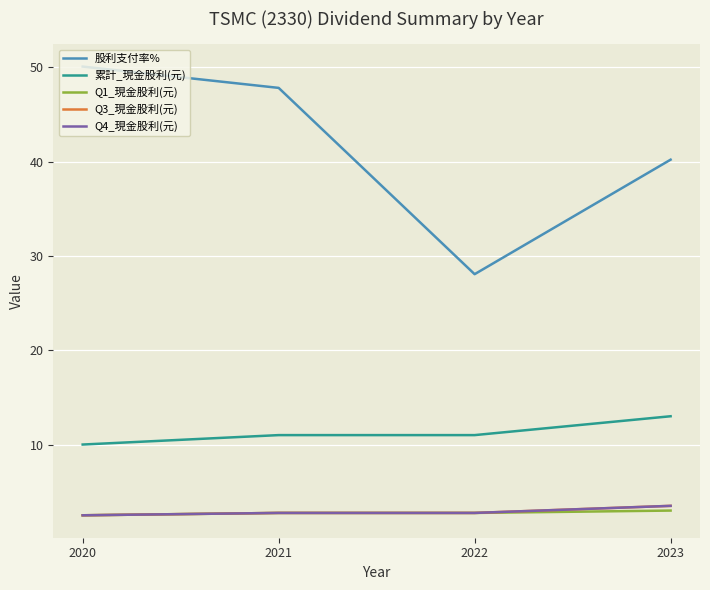

Which series has the widest spread of values?

股利支付率%